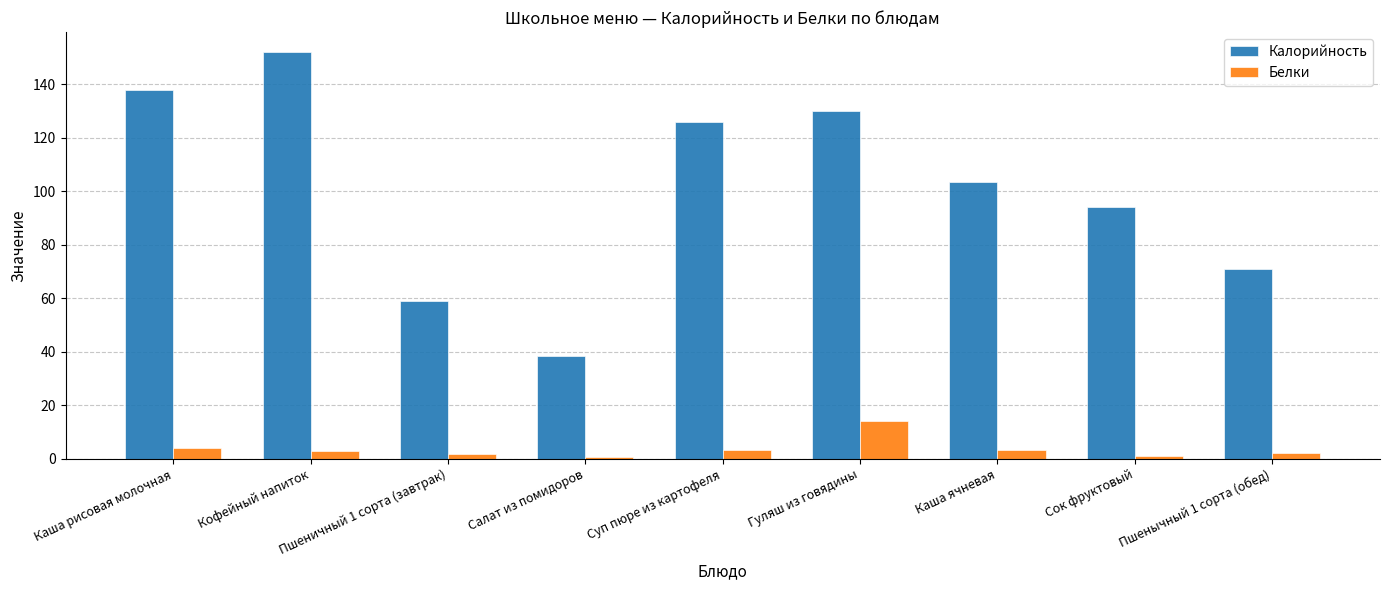

What is the value of the Калорийность bar at the 6th from the left?

130.0